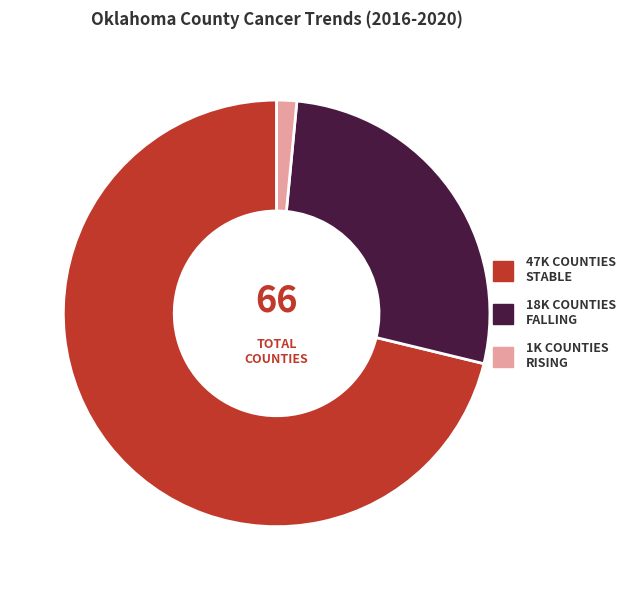

Is there a majority slice in this chart?

Yes